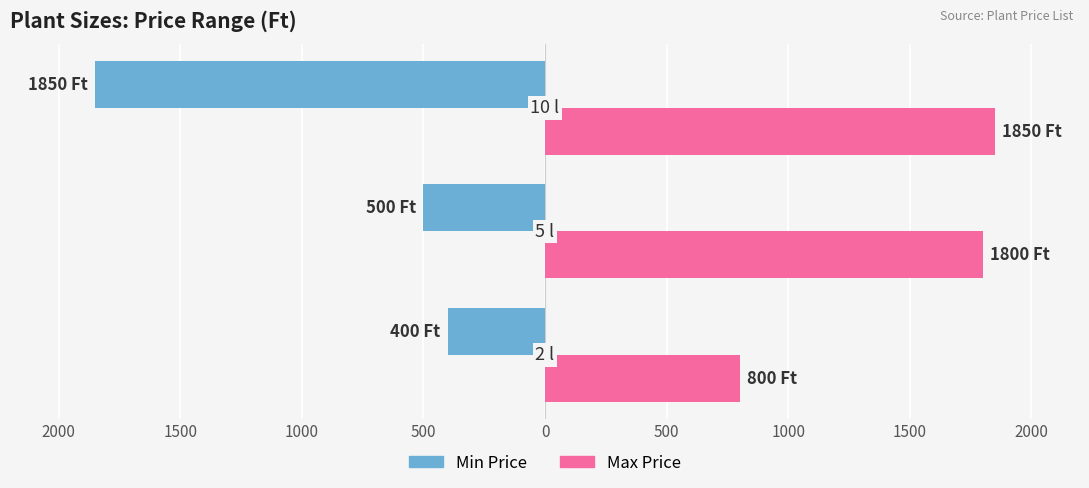

What is the difference between the maximum and minimum values in the Max Price series?

1050